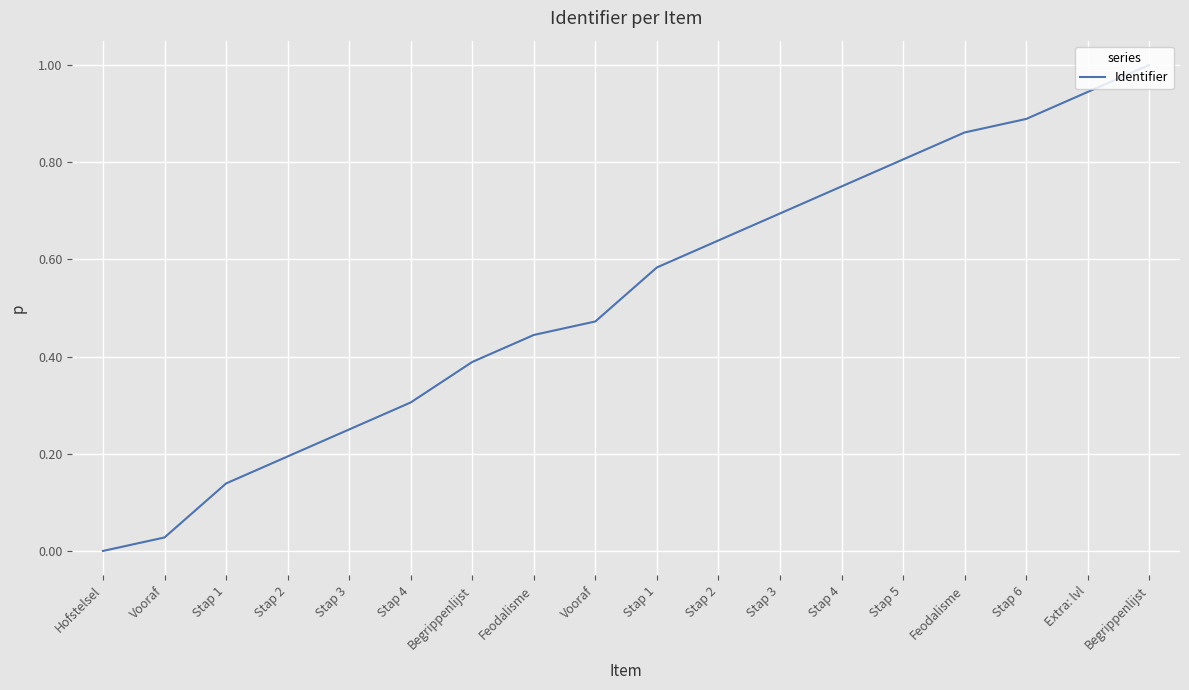

What is the change in value from Feodalisme to Extra: lvl?

+0.5